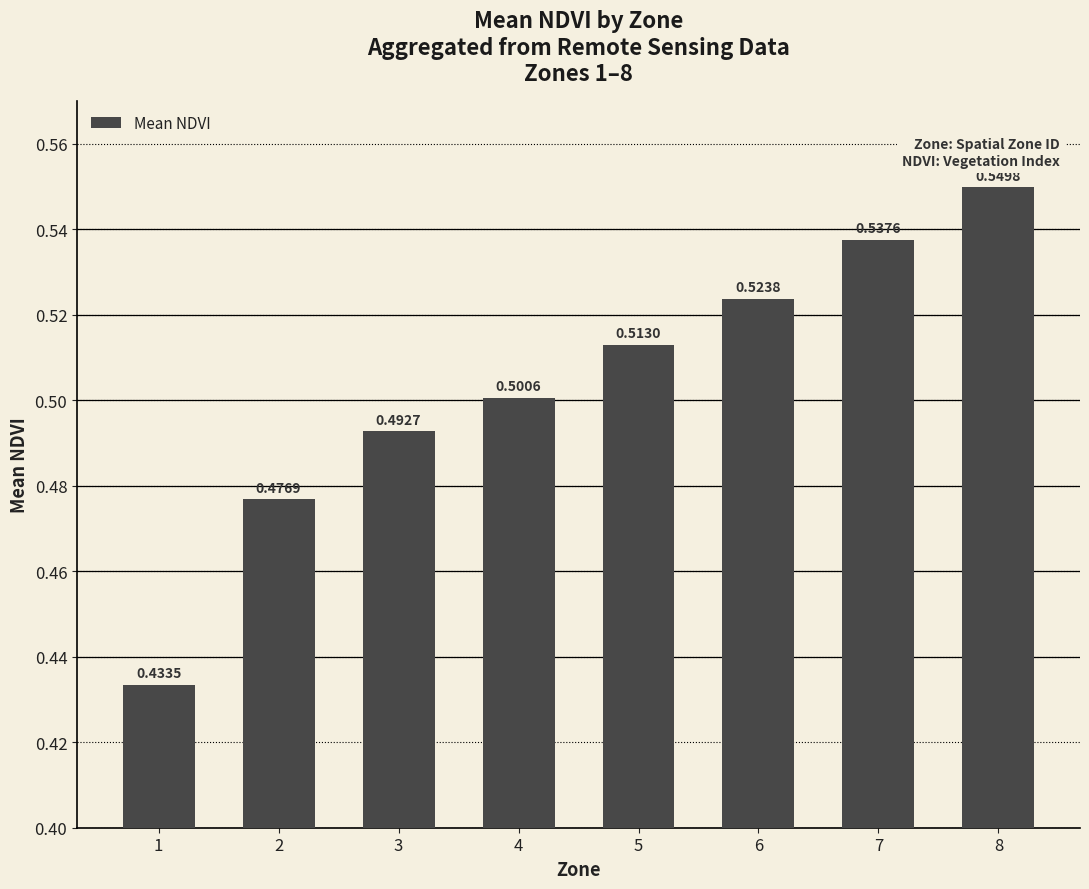

Which has a higher value, 6 or 3?

6